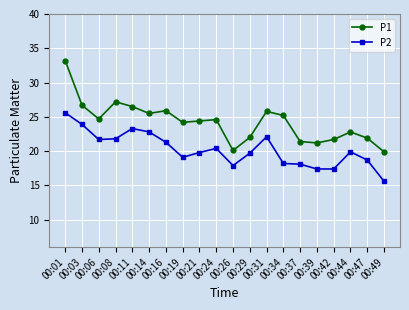

True or false: P1 has more than 2 interior local peaks.

True